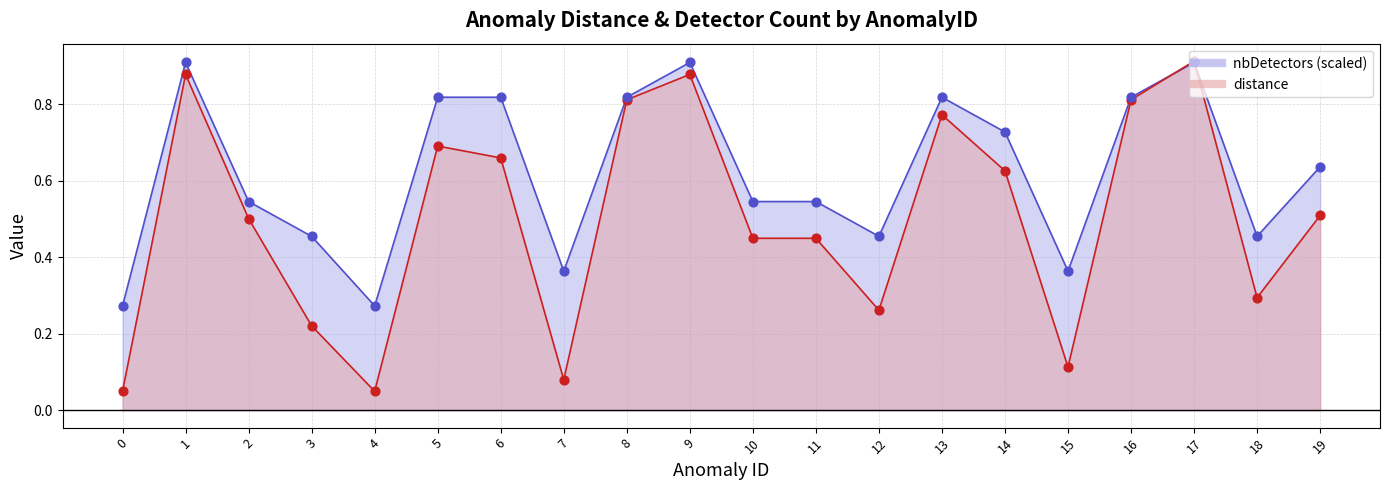

Which series contains the highest Y value?

distance